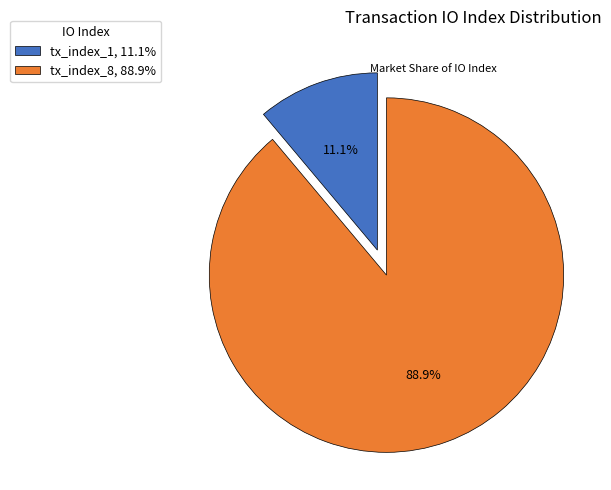

Is it true that tx_index_8 is 97% of the pie?

False